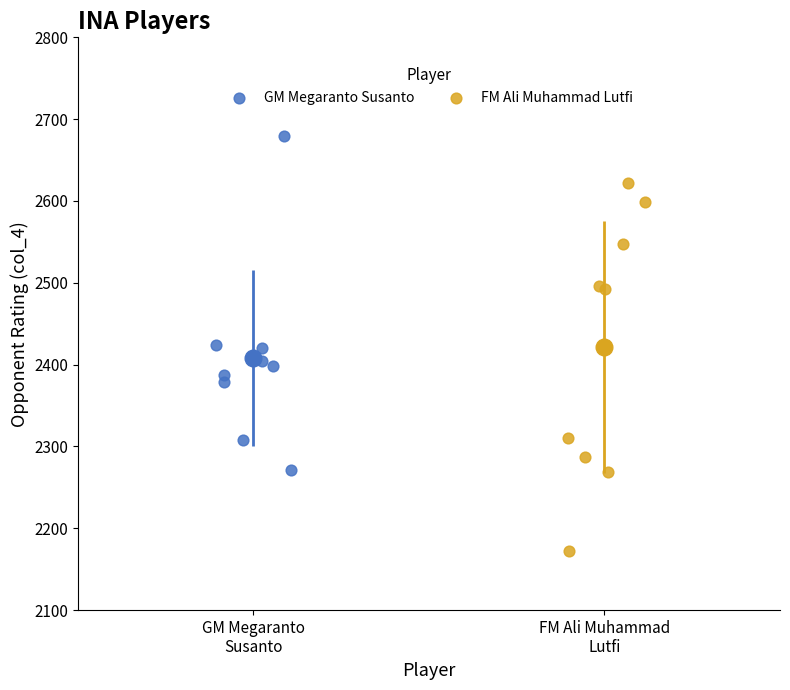

Which series contains the lowest Y value?

FM Ali Muhammad Lutfi